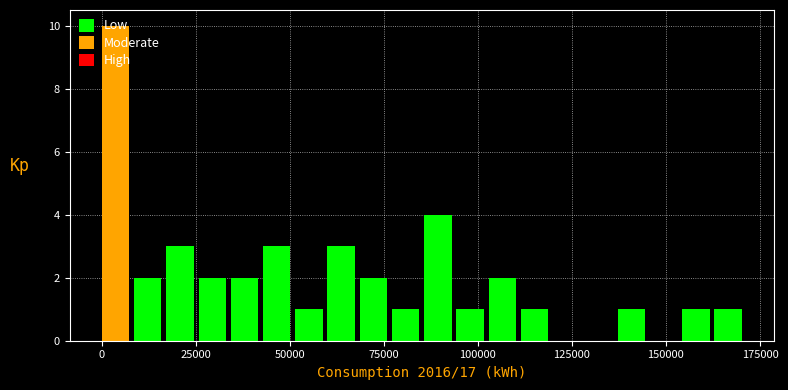

Around what value on the x-axis is the tallest bar? Give the approximate position of its centre, as read against the axis.

5000